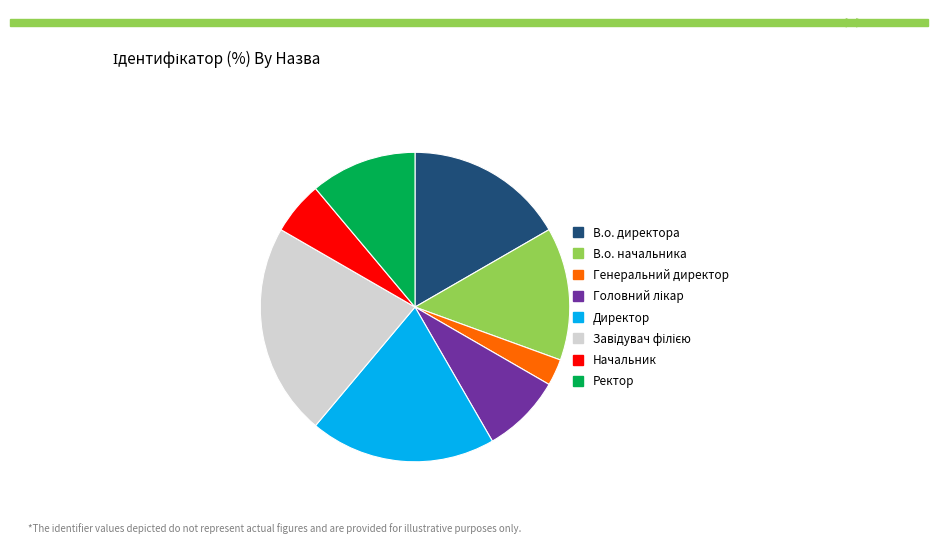

Does any single category account for the majority?

No